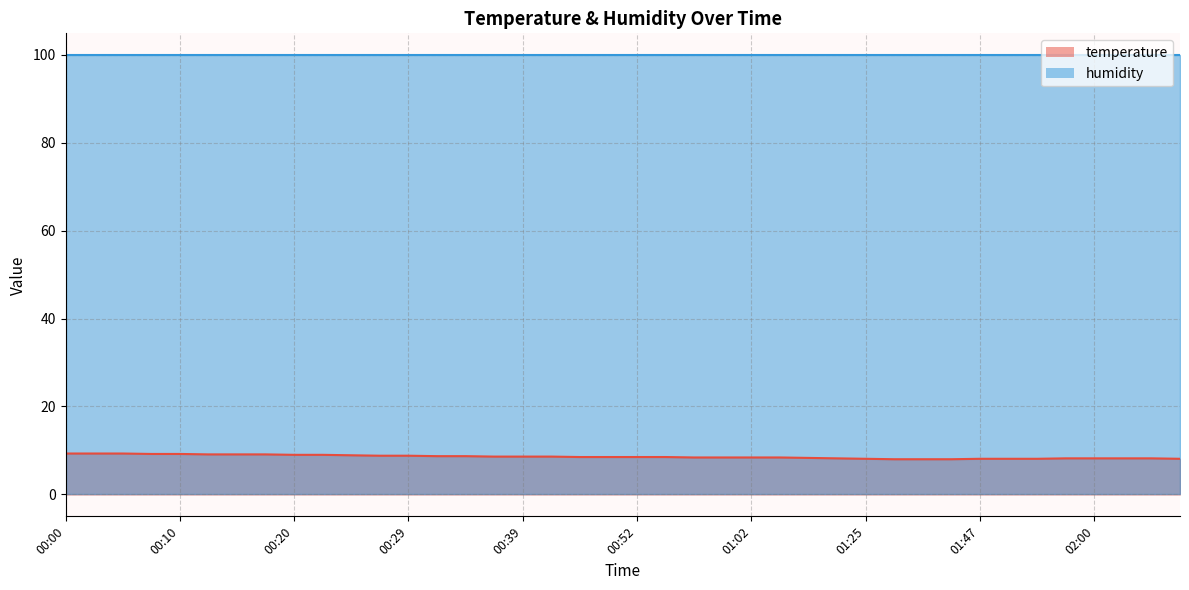

What is the difference between the maximum and minimum values?

1.3